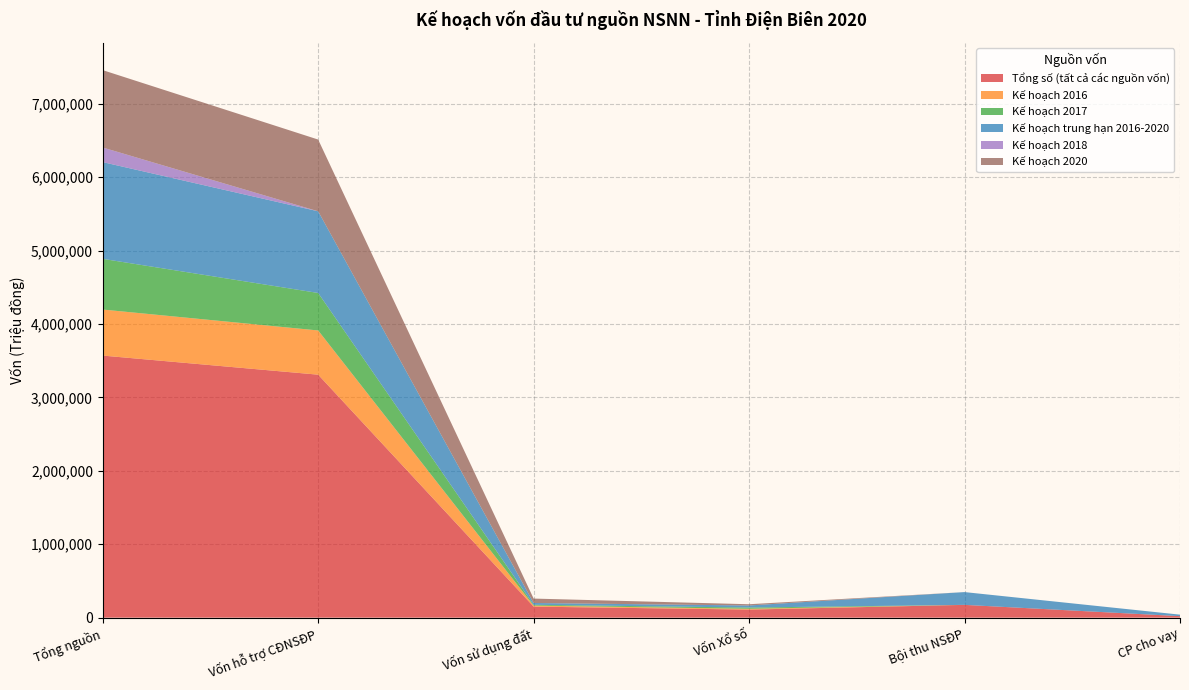

Reading right to left, extract all data points from this chart.

Tổng số (tất cả các nguồn vốn): CP cho vay=20390	Bội thu NSĐP=174100	Vốn Xổ số=109800	Vốn sử dụng đất=150300	Vốn hỗ trợ CĐNSĐP=3309392	Tổng nguồn=3569492
Kế hoạch 2016: CP cho vay=0	Bội thu NSĐP=0	Vốn Xổ số=11000	Vốn sử dụng đất=13750	Vốn hỗ trợ CĐNSĐP=602300	Tổng nguồn=627050
Kế hoạch 2017: CP cho vay=0	Bội thu NSĐP=0	Vốn Xổ số=17000	Vốn sử dụng đất=10975	Vốn hỗ trợ CĐNSĐP=510462	Tổng nguồn=690505
Kế hoạch trung hạn 2016-2020: CP cho vay=20390	Bội thu NSĐP=174100	Vốn Xổ số=28000	Vốn sử dụng đất=24725	Vốn hỗ trợ CĐNSĐP=1112762	Tổng nguồn=1317555
Kế hoạch 2018: CP cho vay=0	Bội thu NSĐP=0	Vốn Xổ số=0	Vốn sử dụng đất=0	Vốn hỗ trợ CĐNSĐP=0	Tổng nguồn=198886
Kế hoạch 2020: CP cho vay=0	Bội thu NSĐP=0	Vốn Xổ số=17000	Vốn sử dụng đất=60000	Vốn hỗ trợ CĐNSĐP=976860	Tổng nguồn=1053860